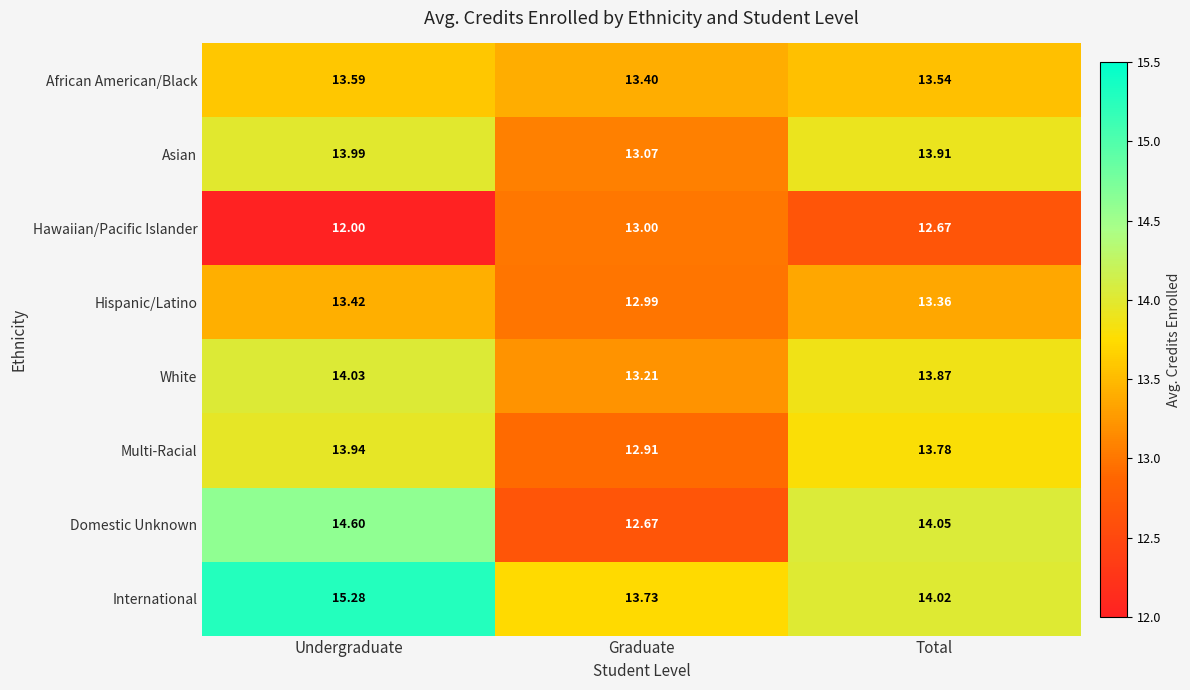

At which category is the sum across all series the highest?

Undergraduate